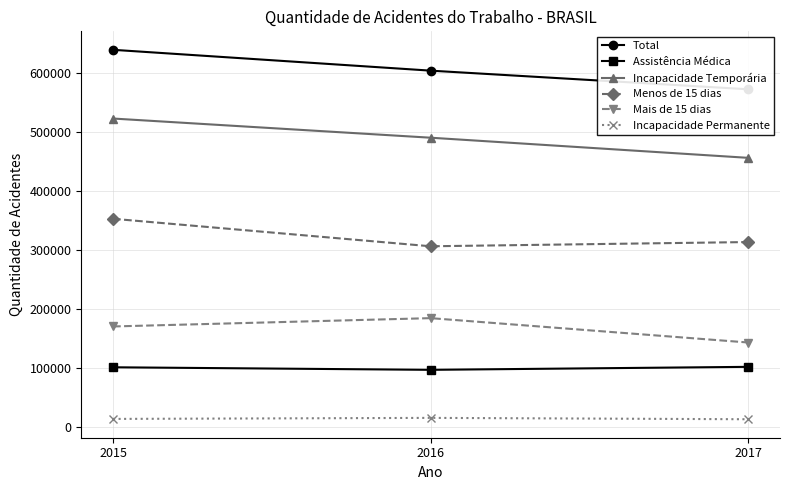

What is the difference between the maximum and minimum values in the Incapacidade Permanente series?

2330